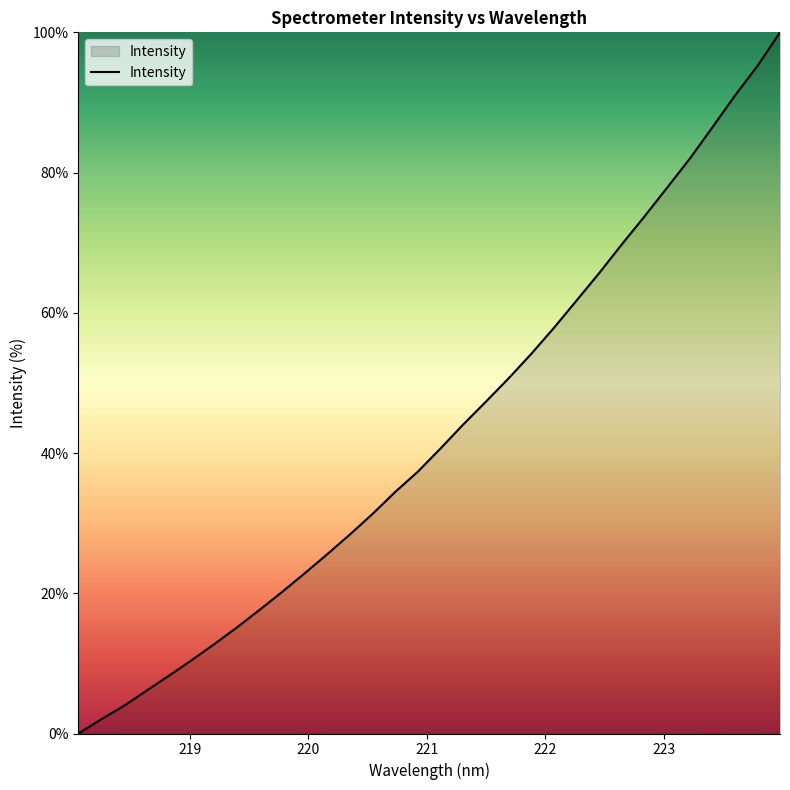

What is the difference between the maximum and minimum values?

100.0